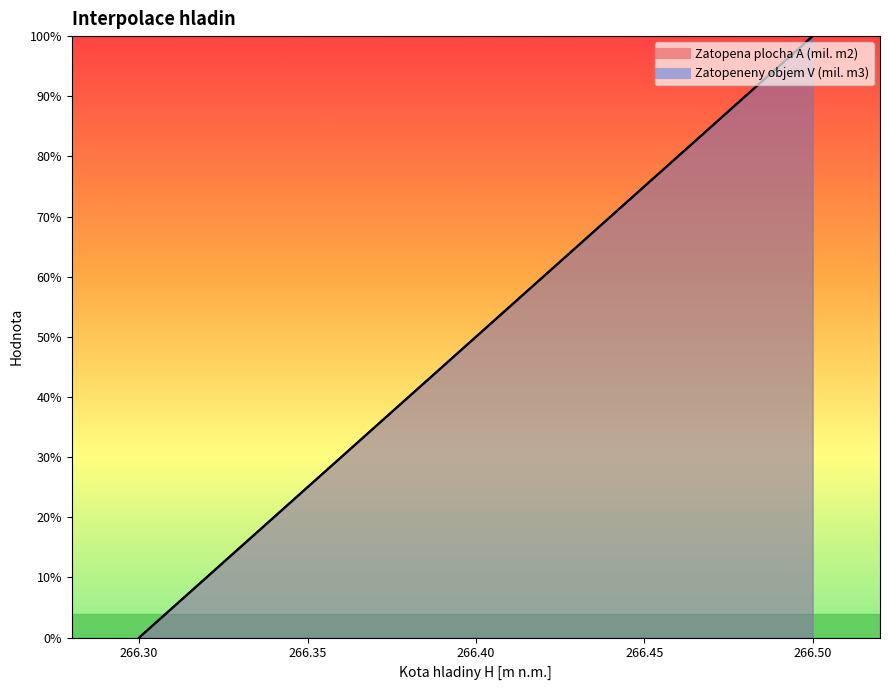

True or false: Zatopena plocha A (mil. m2) has more than 1 points higher than both neighbors.

False